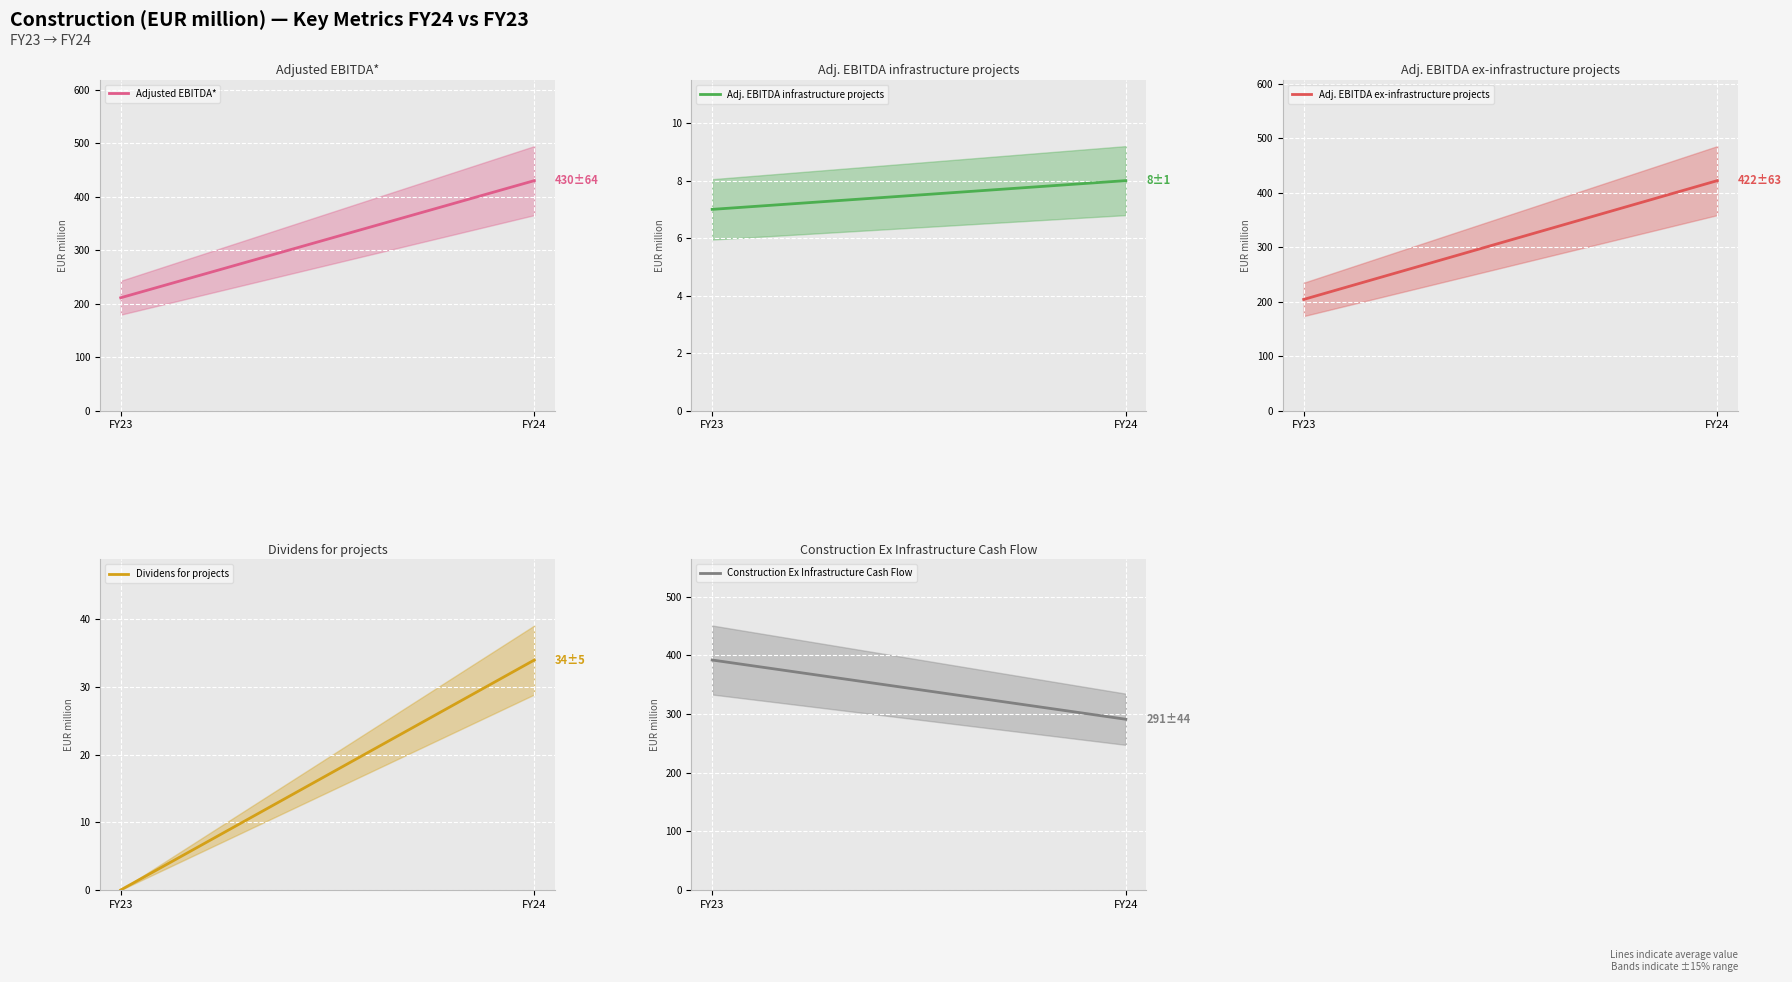

Which series has the largest range (max minus min)?

Adjusted EBITDA*